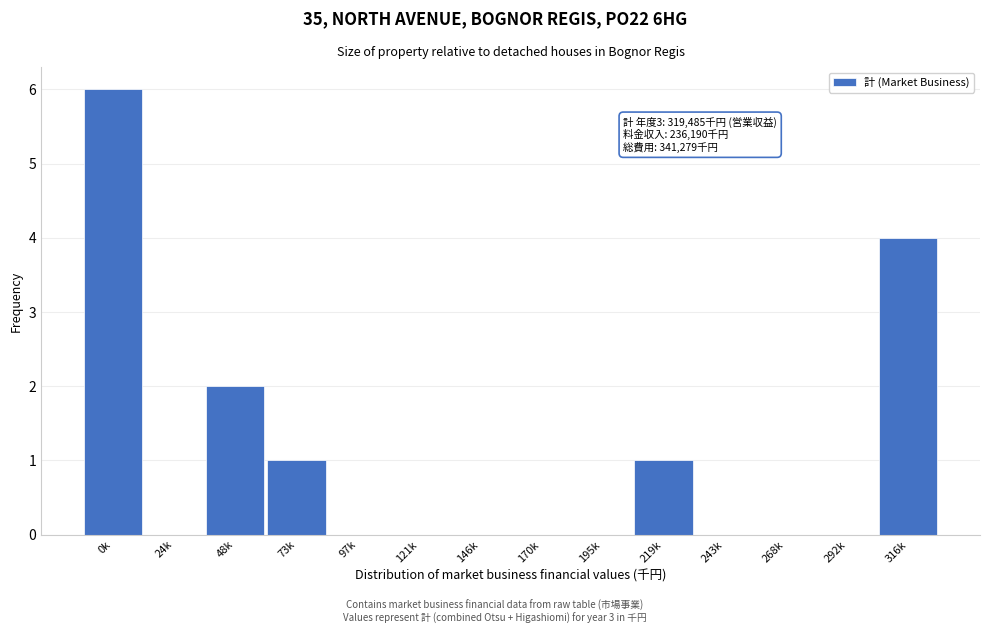

Reading left to right, list all the values displayed in this chart.

0k=6	24k=0	48k=2	73k=1	97k=0	121k=0	146k=0	170k=0	195k=0	219k=1	243k=0	268k=0	292k=0	316k=4